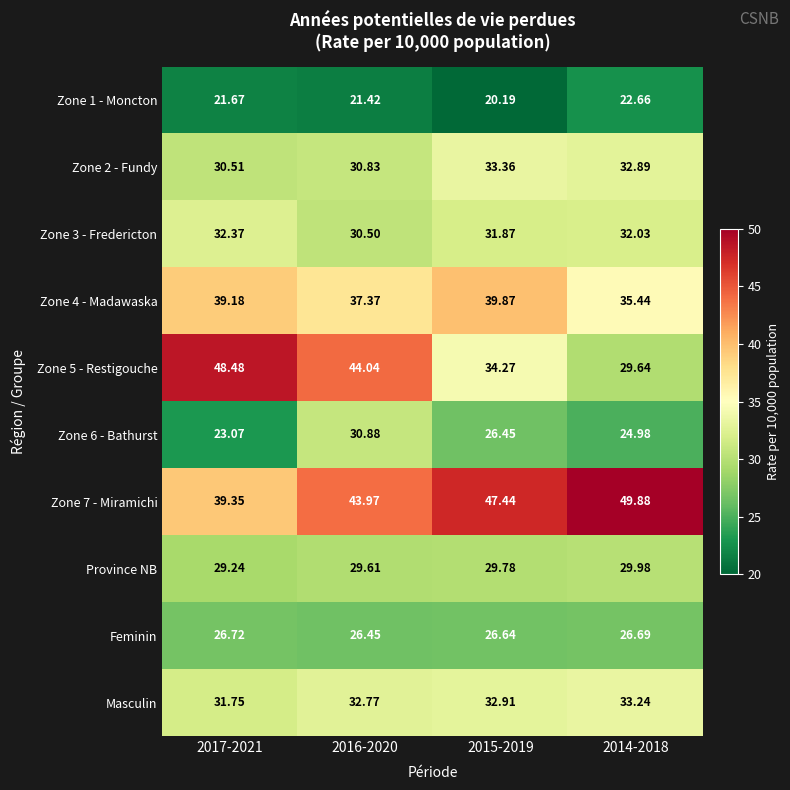

Is the value of Zone 6 - Bathurst at 2014-2018 greater than the value of Zone 2 - Fundy at 2016-2020?

No